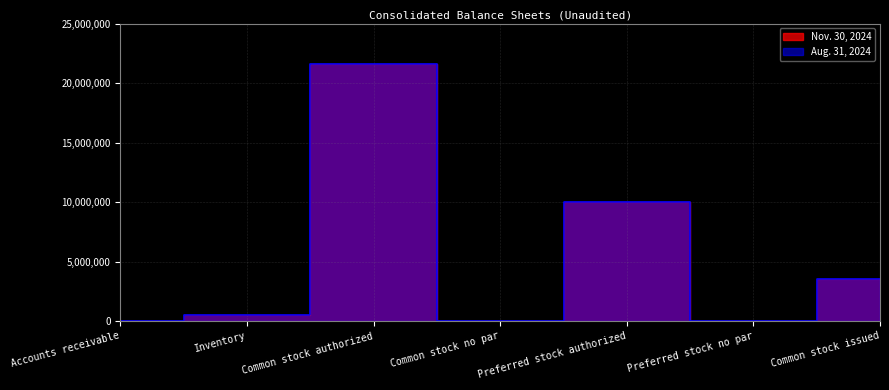

True or false: Nov. 30, 2024 has a value of 13623369 at Preferred stock no par.

False